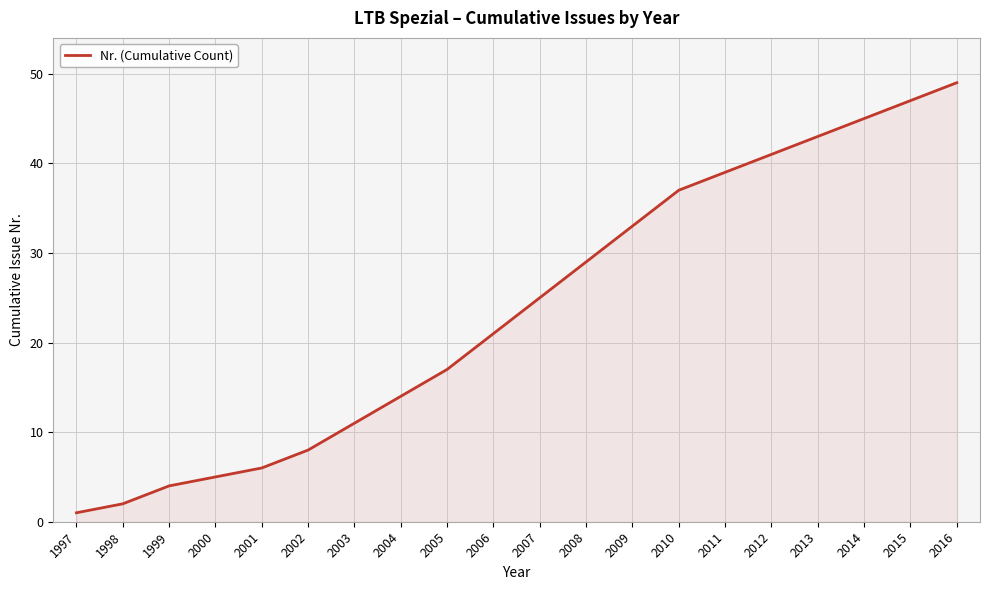

What is the change in value from 2002 to 2005?

+9